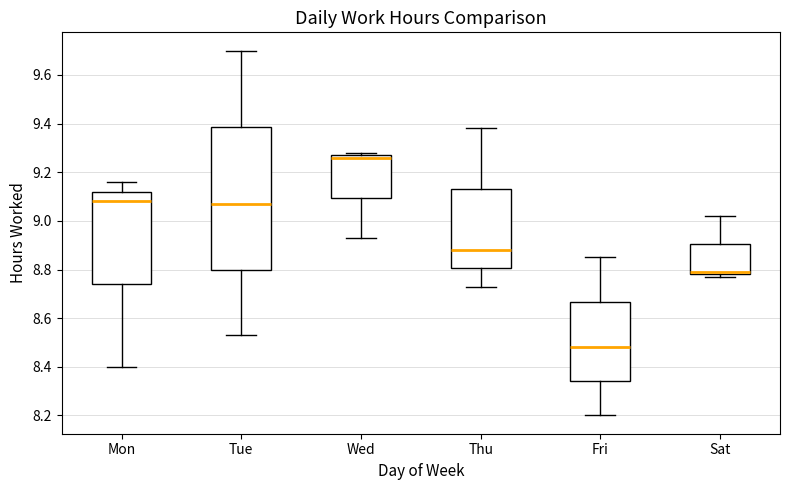

Where is the upper edge of the box for Thu on the y-axis? The values are not printed on the chart, so give them approximately, as read against the axis.

9.14